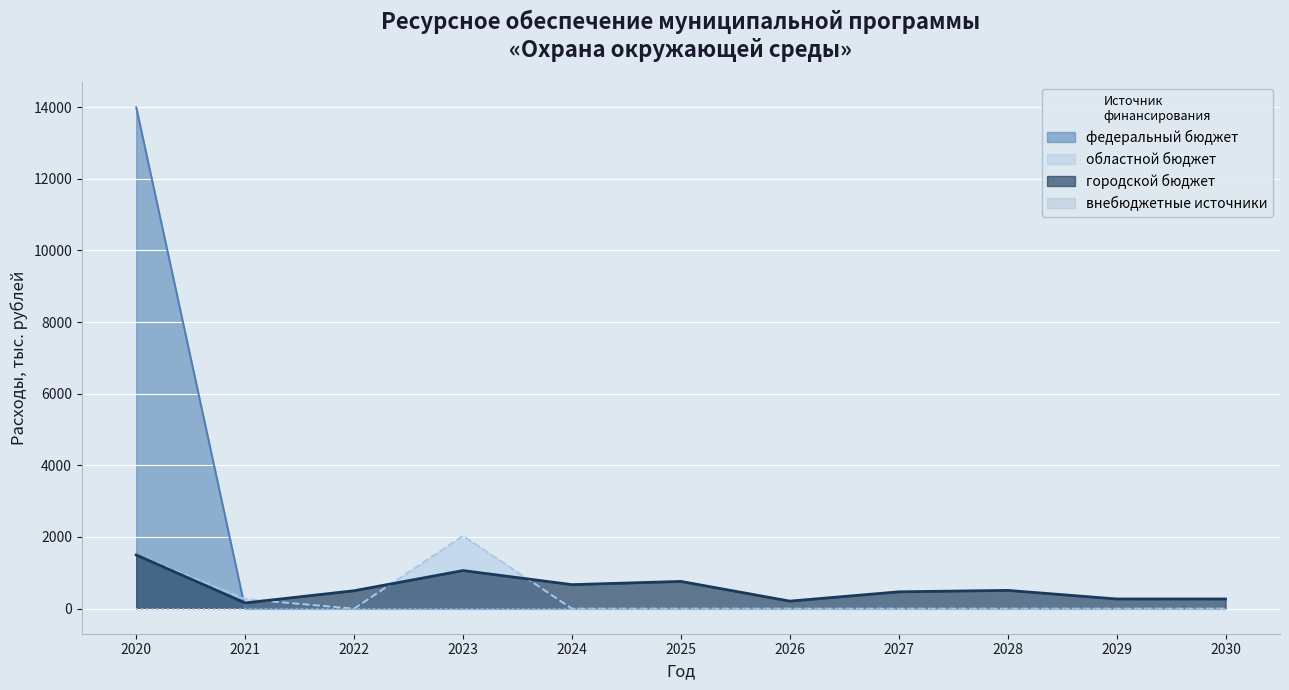

Which series changed the most between 2023 and 2026?

областной бюджет